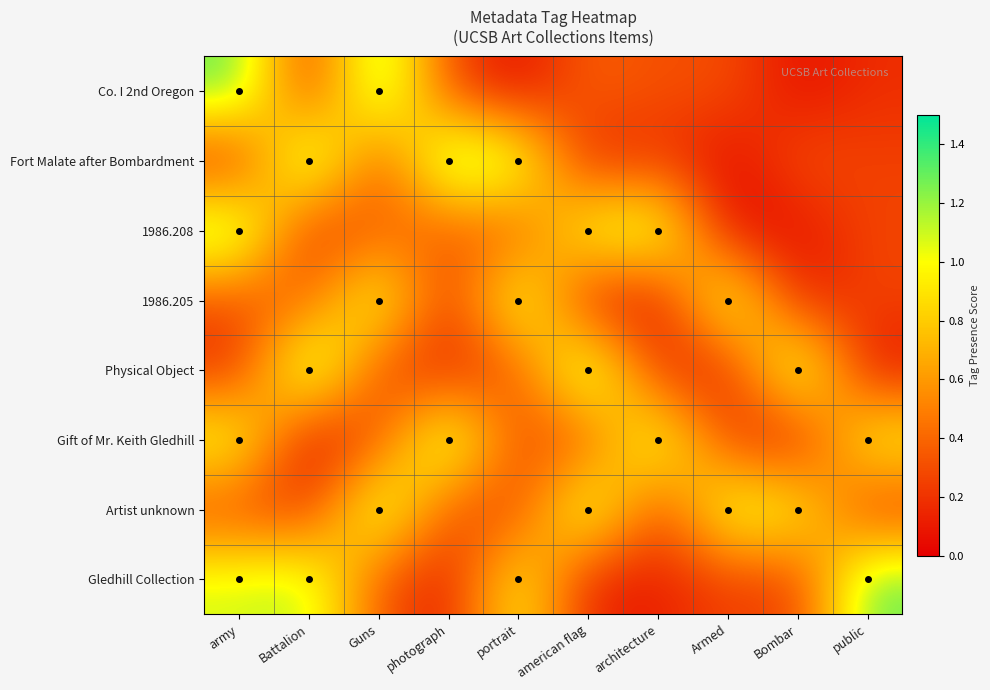

Which series has the widest spread of values?

Fort Malate after Bombardment